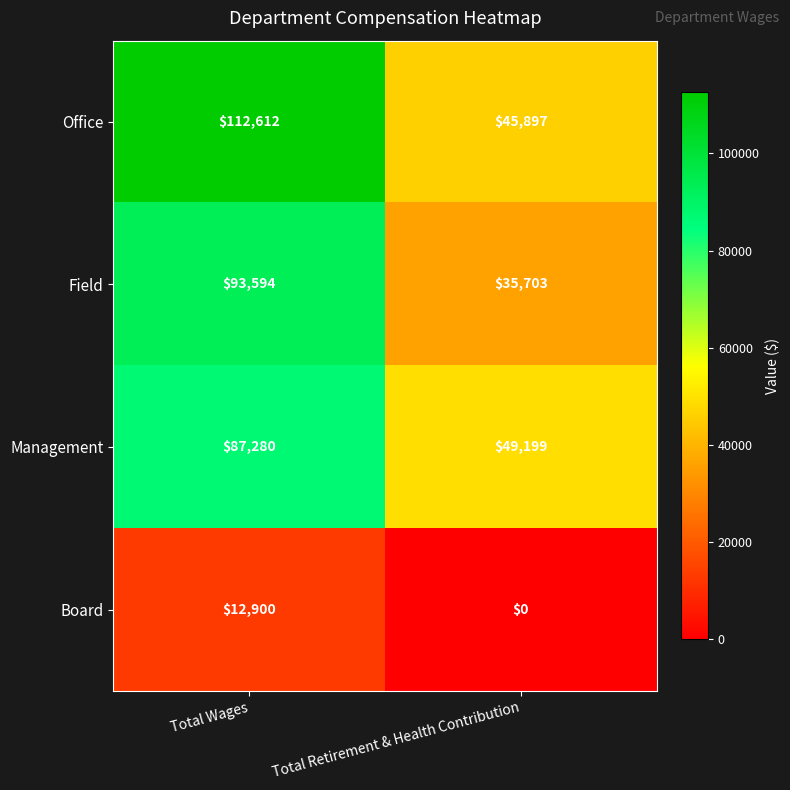

True or false: Management has a value of 87280 at Total Wages.

True